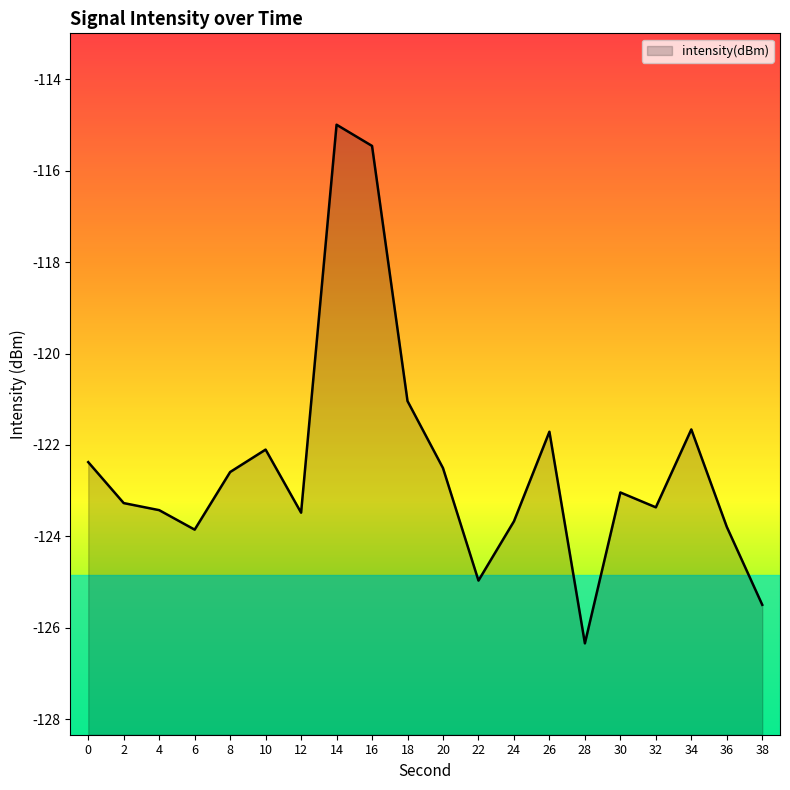

Is it true that the value at 22 is -191.1?

False